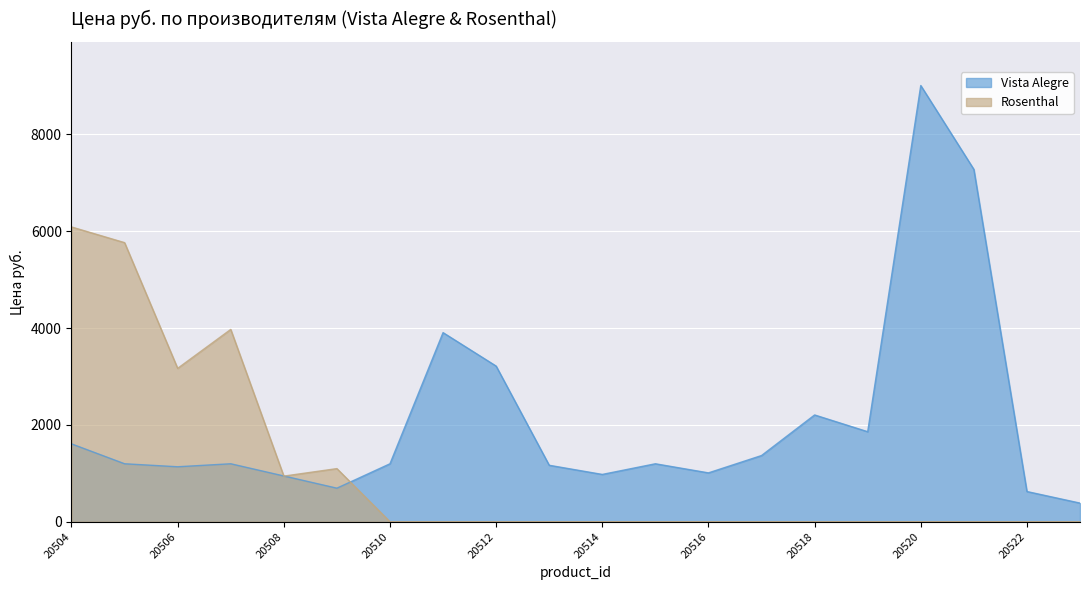

True or false: Rosenthal has more than 0 points higher than both neighbors.

True